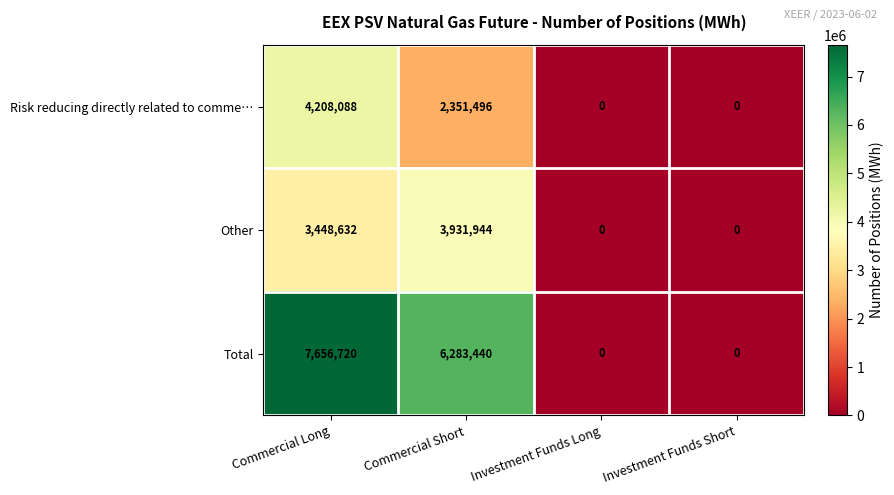

What is the maximum value shown in the chart?

7656720